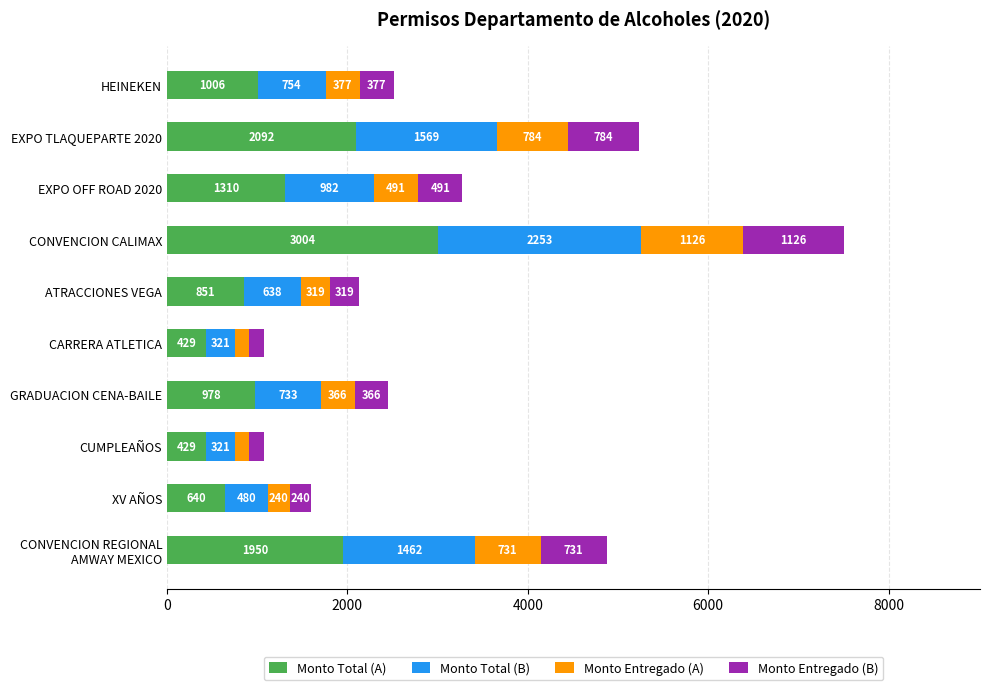

At which category is the sum across all series the highest?

CONVENCION CALIMAX